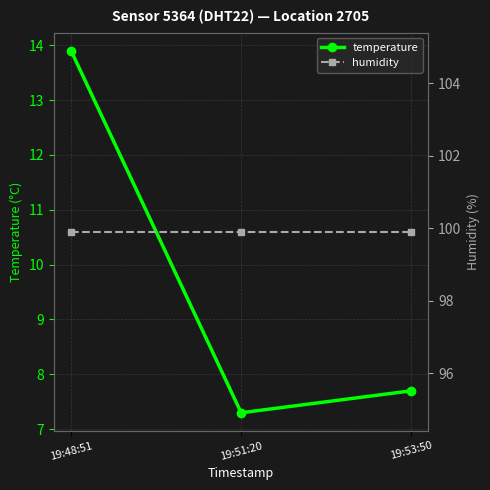

List the series in order of their overall mean, highest first.

humidity, temperature